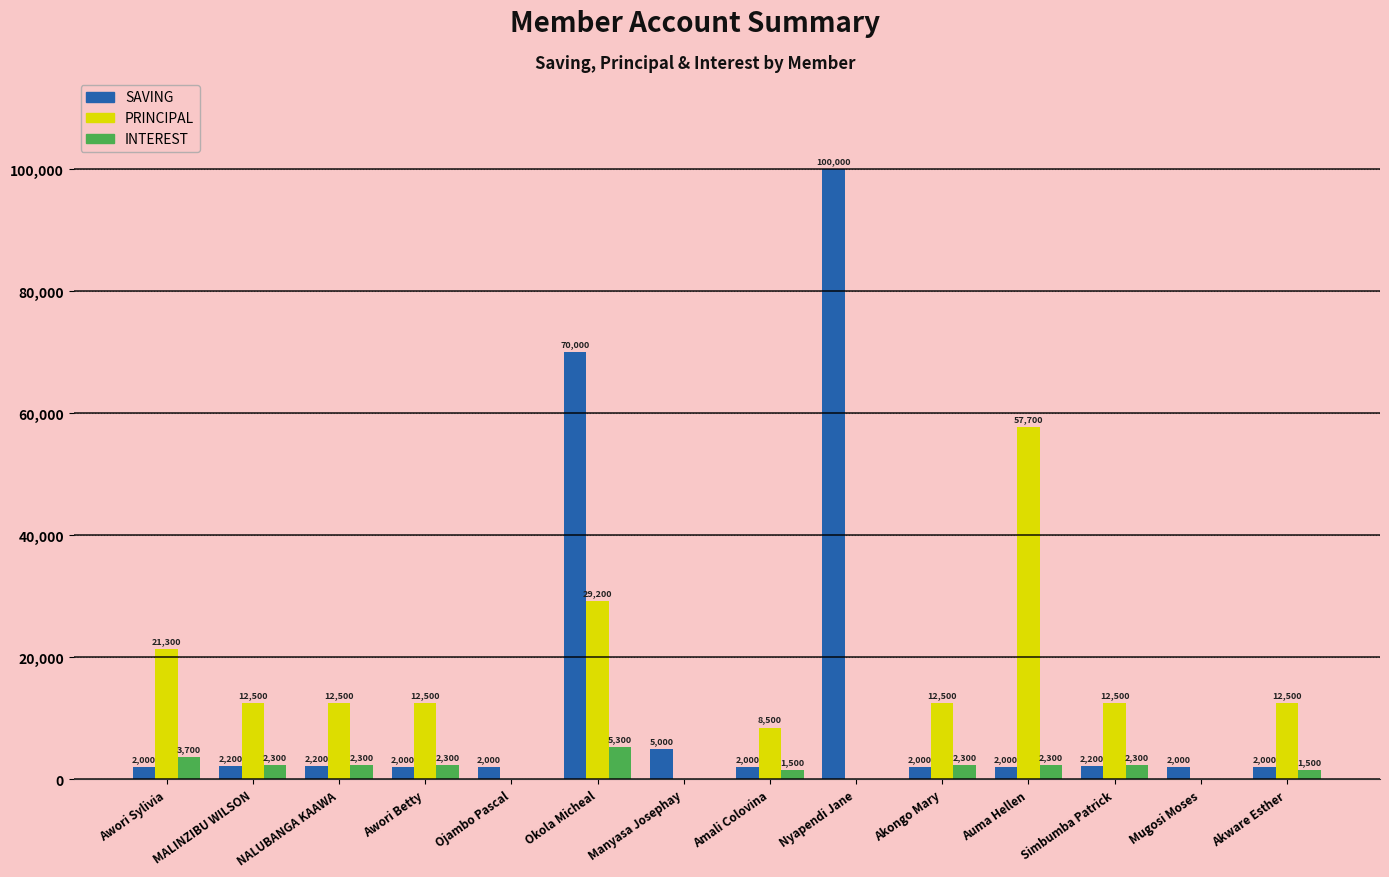

Reading right to left, list all the values displayed in this chart.

SAVING: 2000	2000	2200	2000	2000	100000	2000	5000	70000	2000	2000	2200	2200	2000
PRINCIPAL: 12500	0	12500	57700	12500	0	8500	0	29200	0	12500	12500	12500	21300
INTEREST: 1500	0	2300	2300	2300	0	1500	0	5300	0	2300	2300	2300	3700